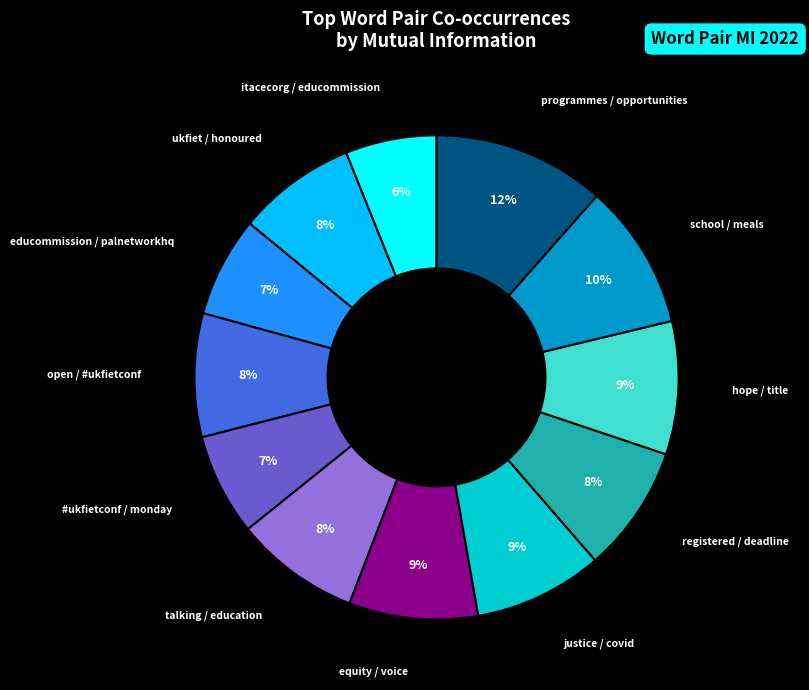

Count the number of slices in the pie.

12